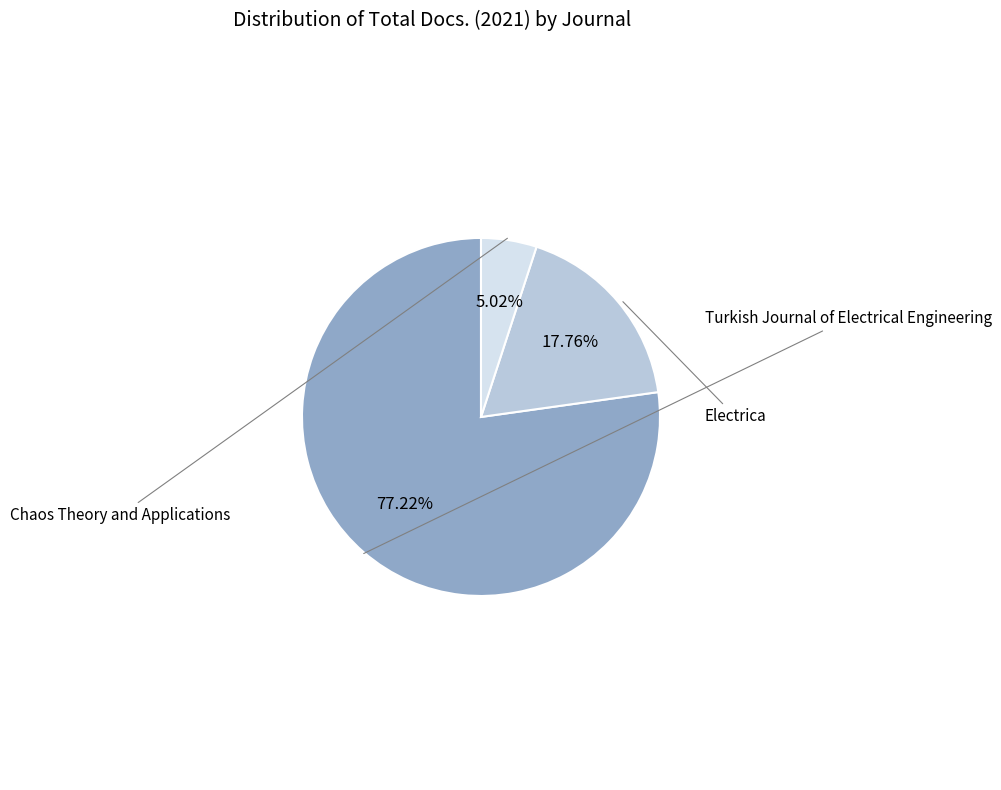

Rank the categories by value from lowest to highest.

Chaos Theory and Applications, Electrica, Turkish Journal of Electrical Engineering